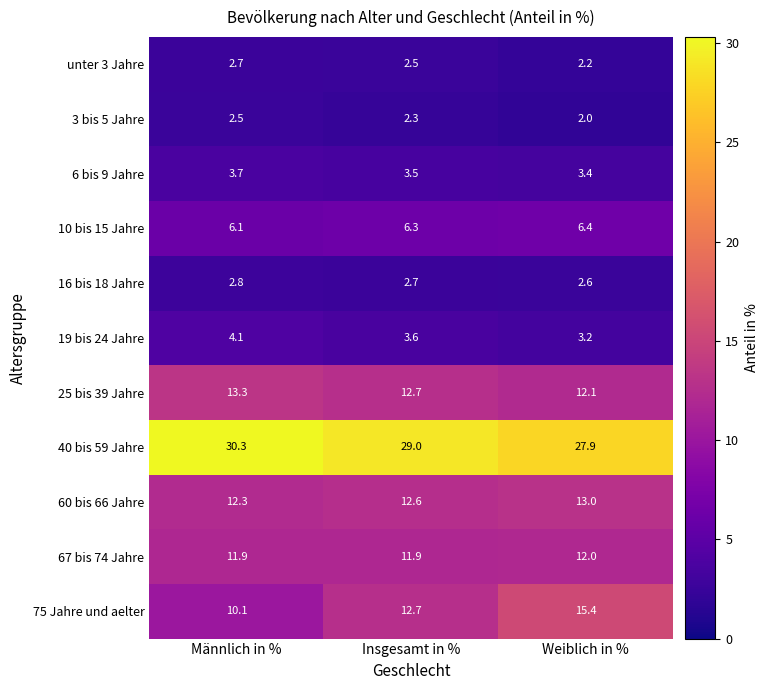

At which label is unter 3 Jahre closest to 2?

Weiblich in %